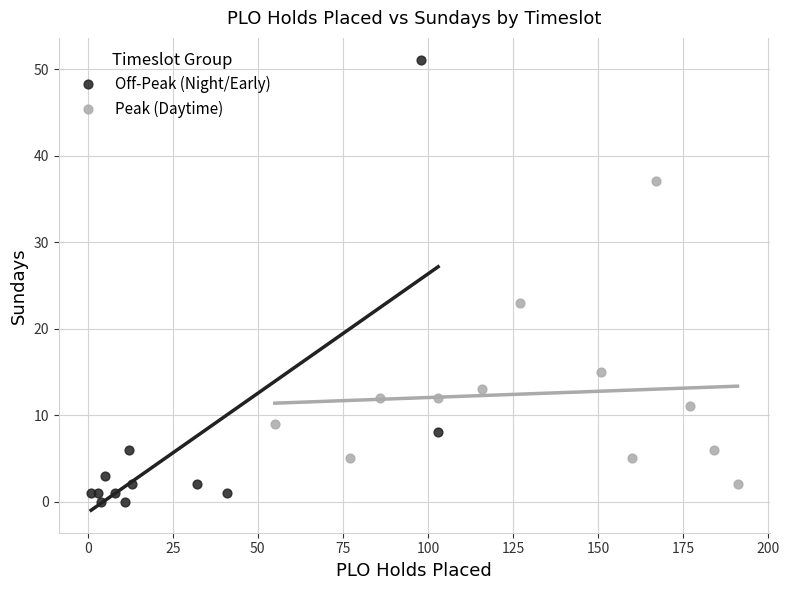

Which series contains the highest Y value?

Off-Peak (Night/Early)